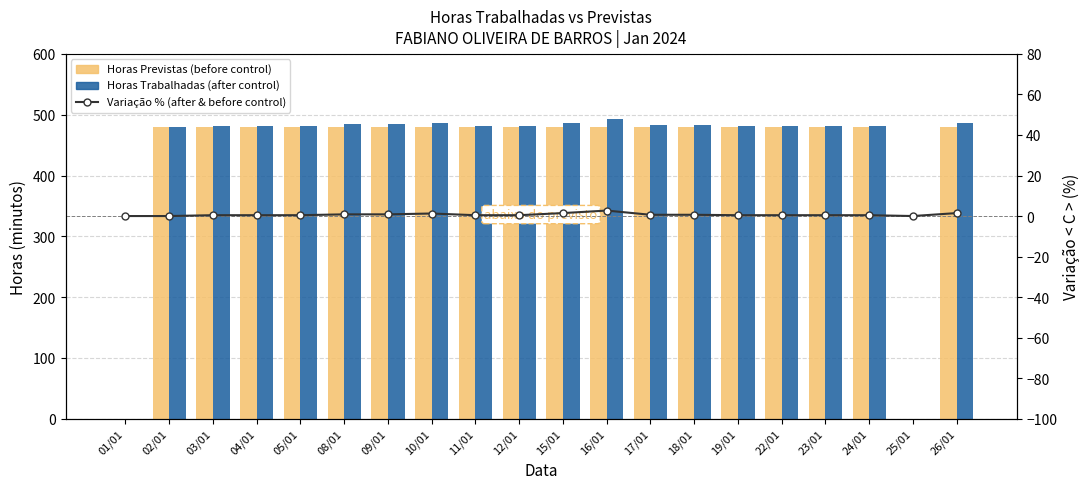

How many groups of bars are there?

20